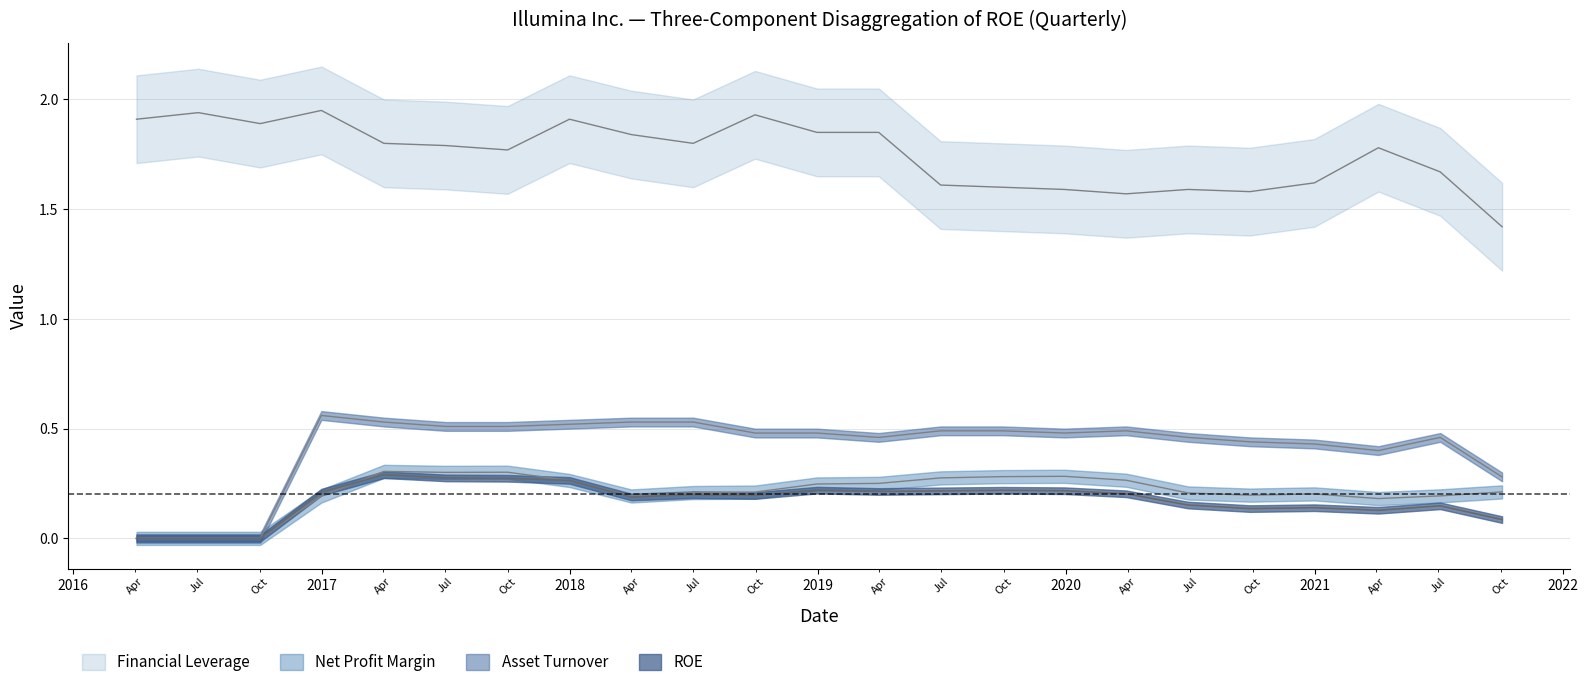

Does the chart display data point markers on the line(s)?

No